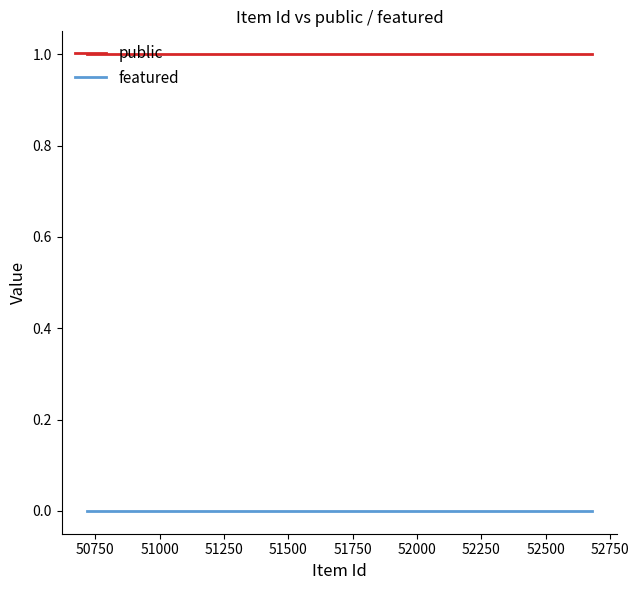

Rank the series by their maximum value, from lowest to highest.

featured, public